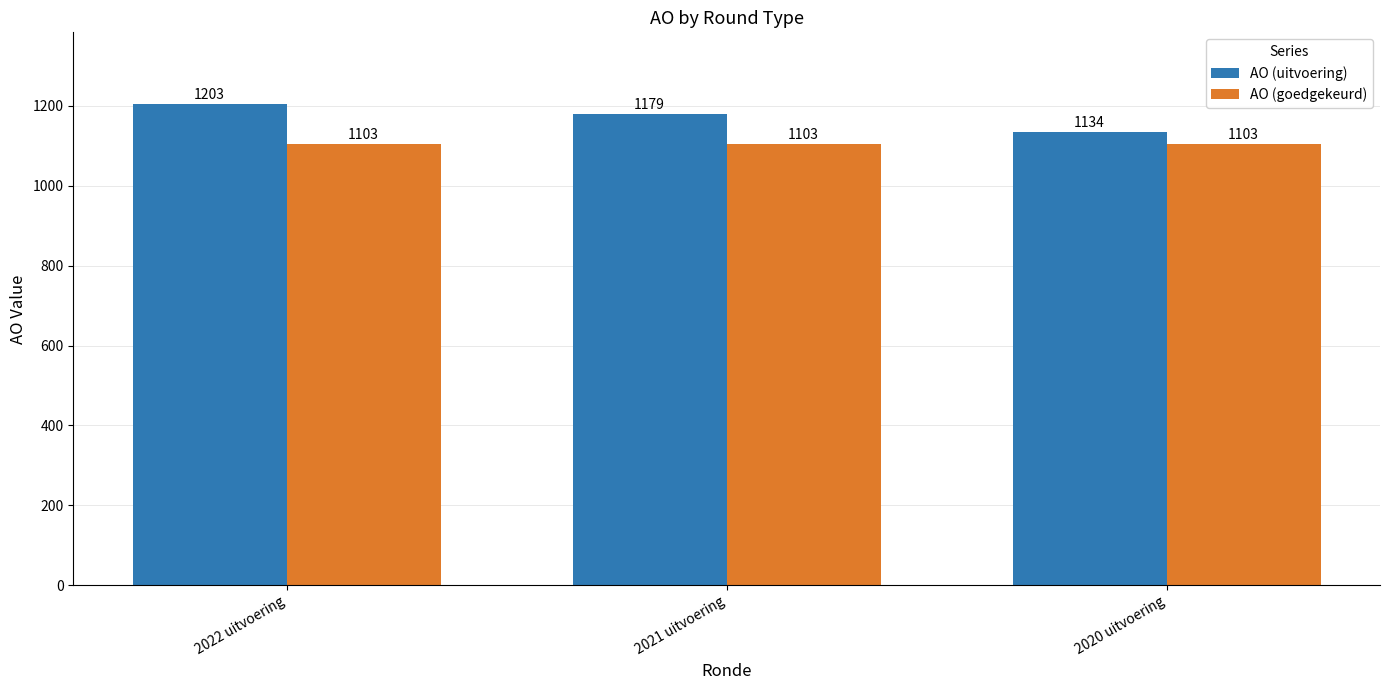

Rank the series by their maximum value, from lowest to highest.

AO (goedgekeurd), AO (uitvoering)